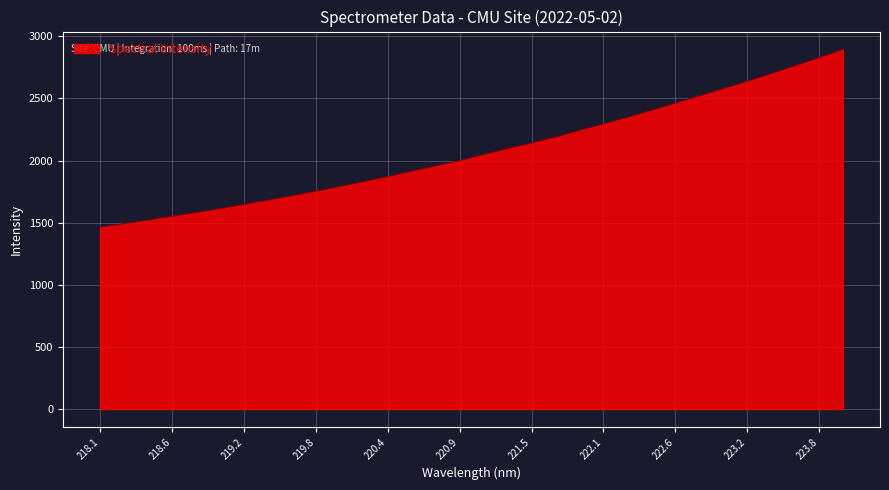

How many lines are shown in the chart?

1